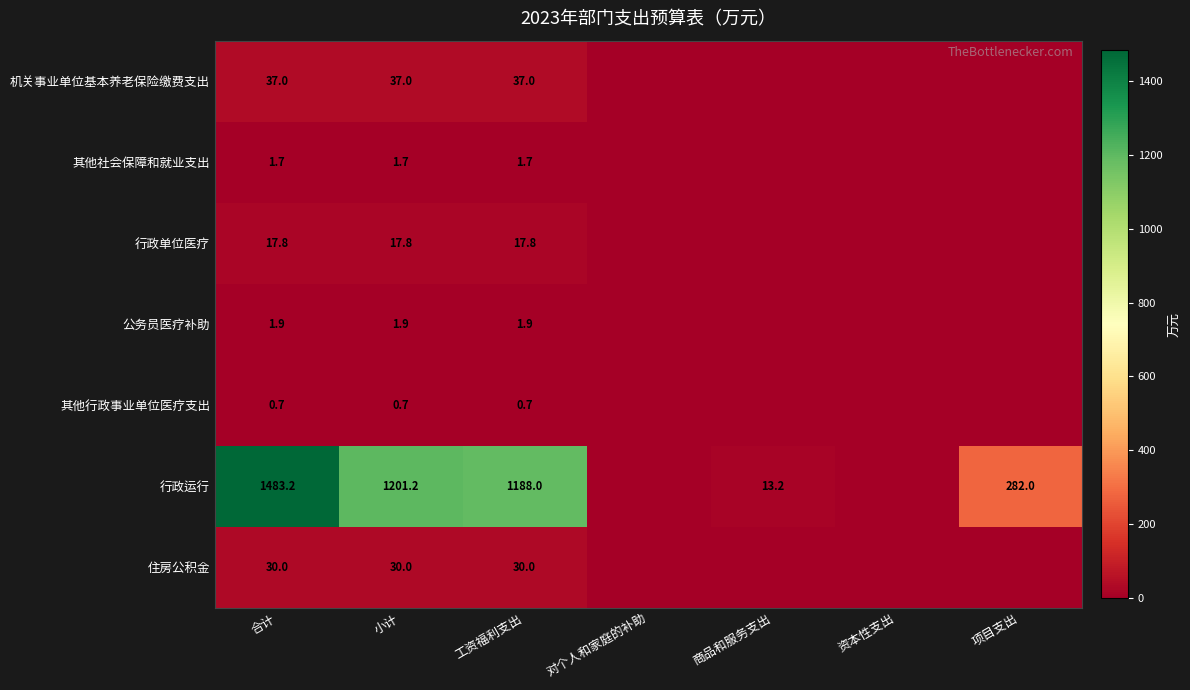

Rank the series at 工资福利支出 from highest to lowest value.

行政运行, 机关事业单位基本养老保险缴费支出, 住房公积金, 行政单位医疗, 公务员医疗补助, 其他社会保障和就业支出, 其他行政事业单位医疗支出